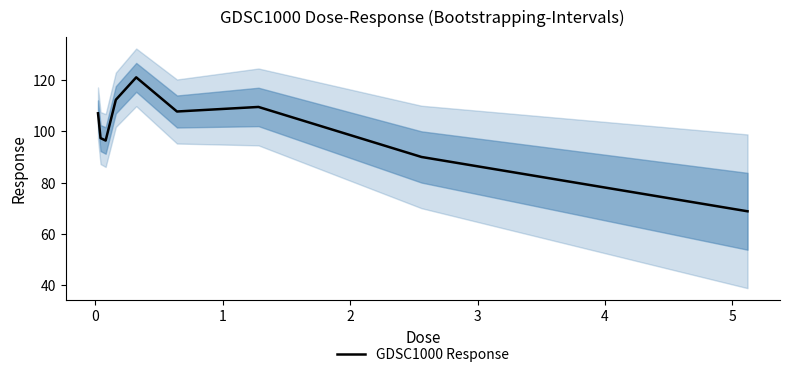

What is the lowest value of the GDSC1000 Response series?

68.8